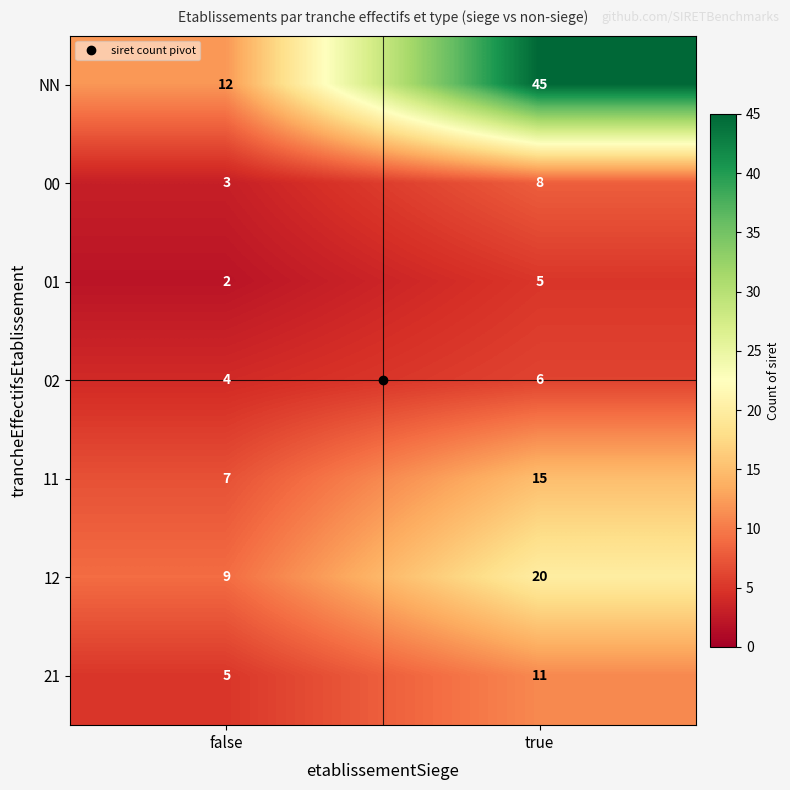

Is it true that 02 equals 6 at true?

True